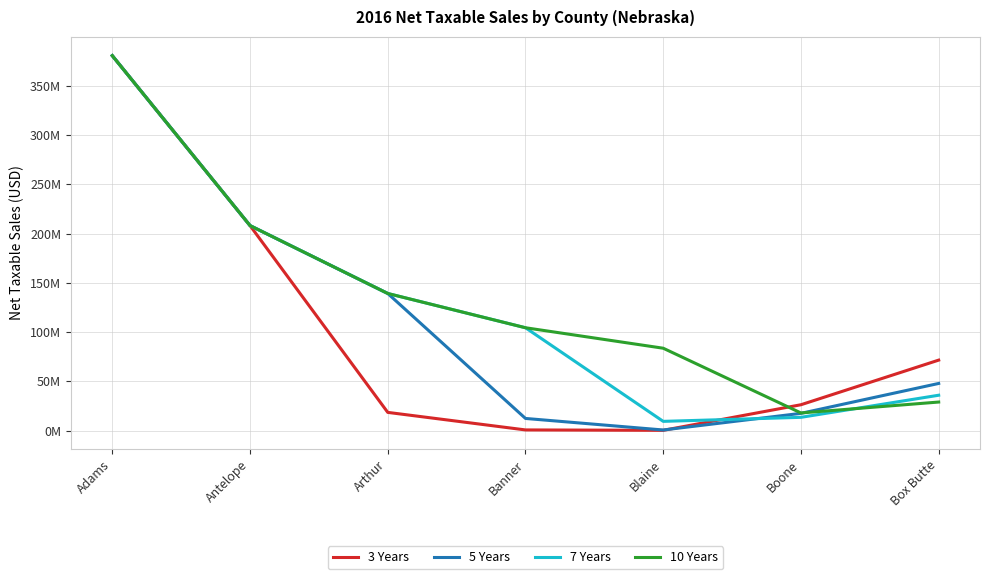

What are all the series names shown in the legend?

3 Years, 5 Years, 7 Years, 10 Years